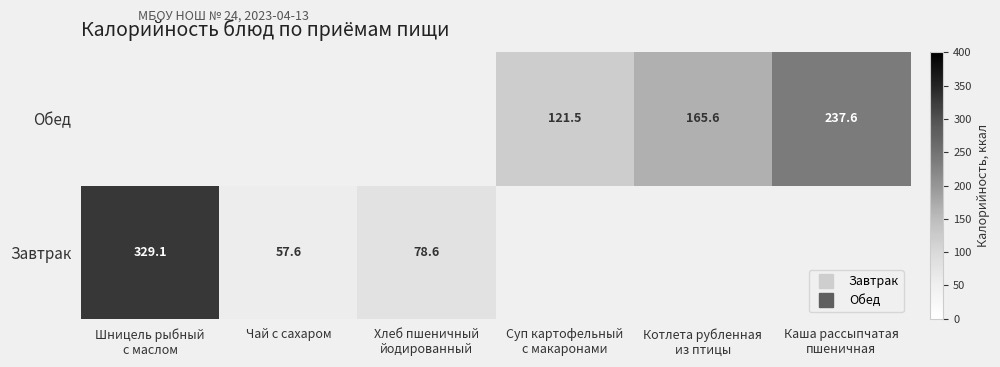

The value of Завтрак at Шницель рыбный с маслом is 329.1. True or false?

True